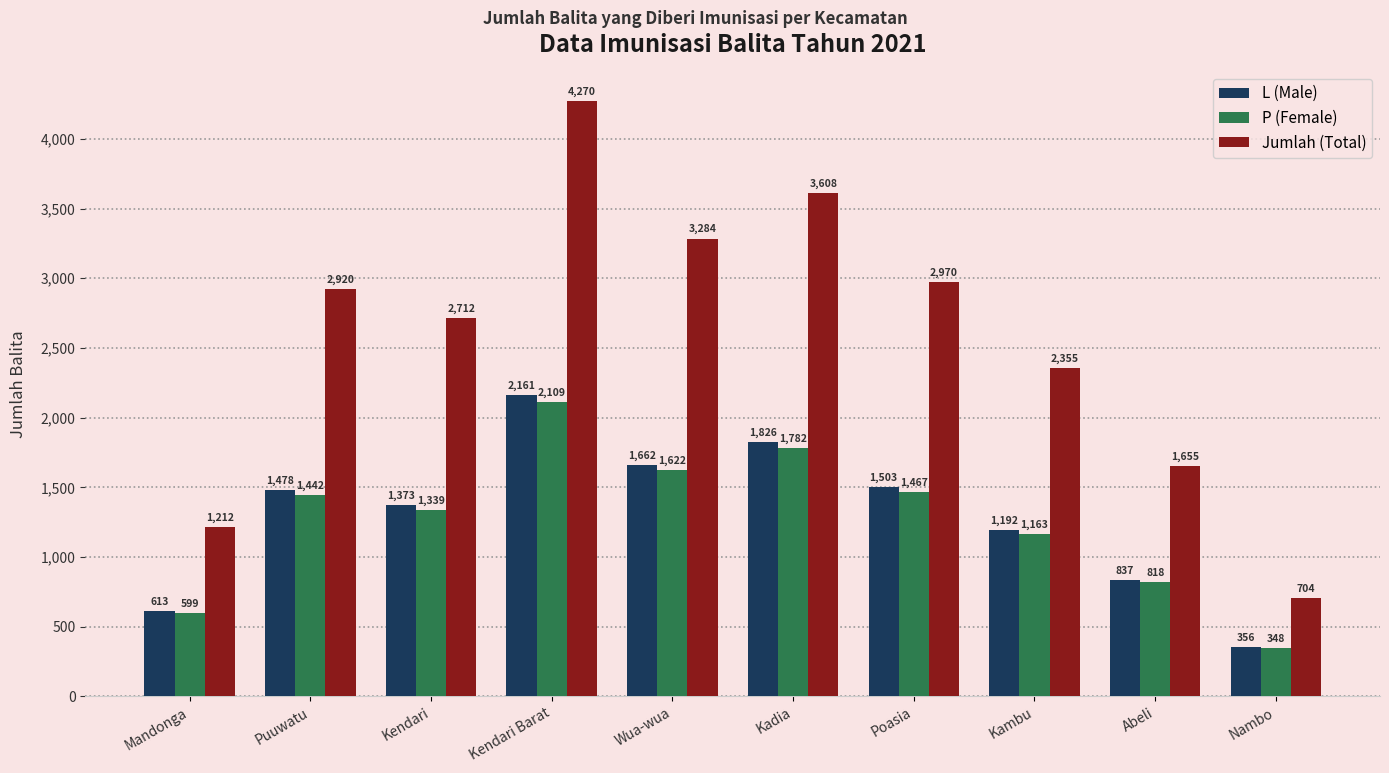

What is the sum of all P (Female) values?

12689